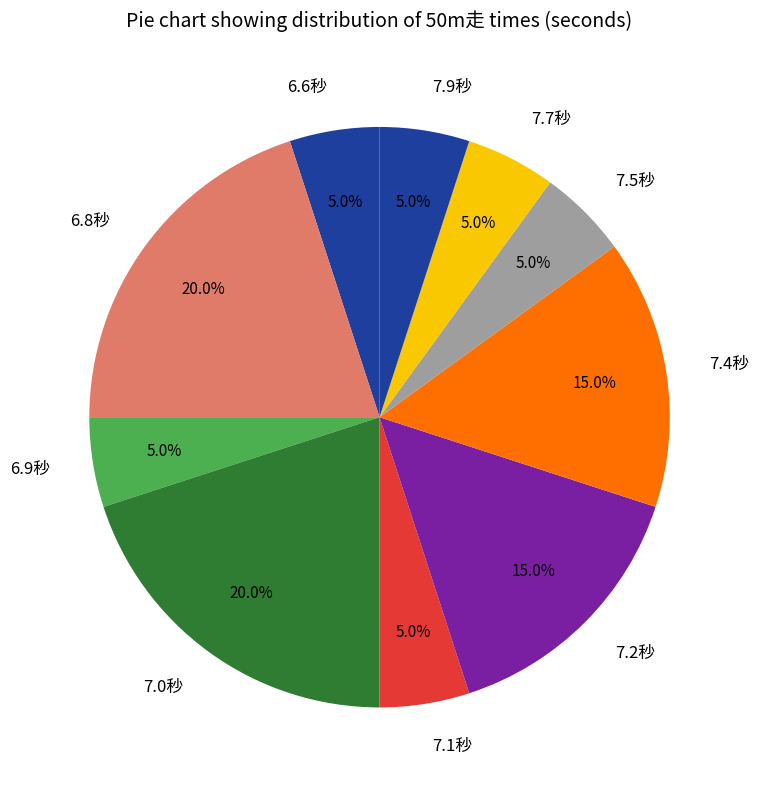

Is there any slice that represents more than half of the pie?

No